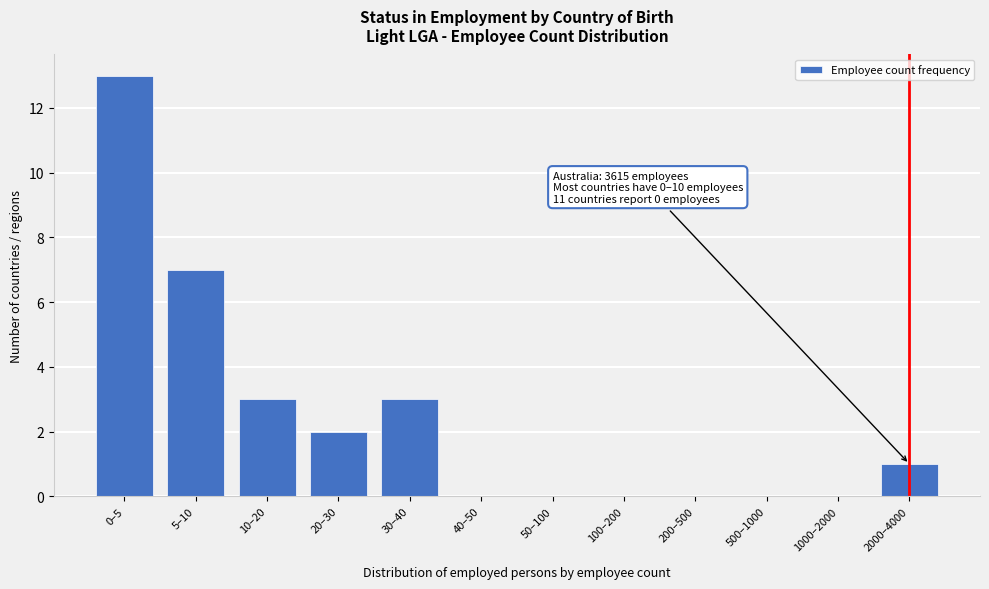

Reading right to left, extract all data points from this chart.

2000–4000=1	1000–2000=0	500–1000=0	200–500=0	100–200=0	50–100=0	40–50=0	30–40=3	20–30=2	10–20=3	5–10=7	0–5=13